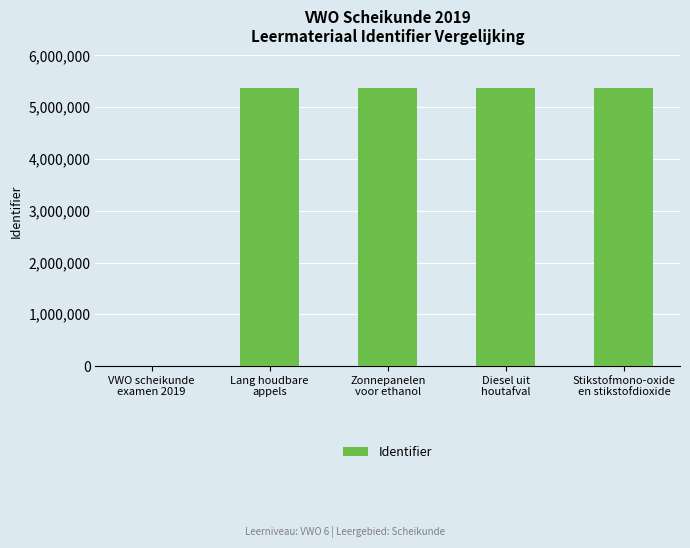

How many distinct data groups are displayed?

1